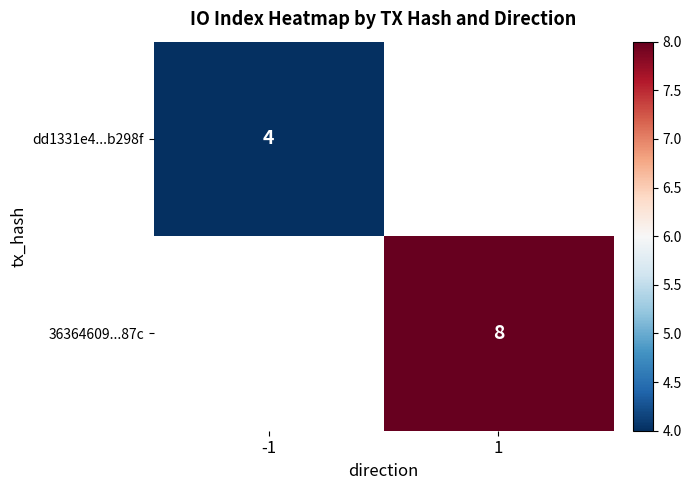

Is the value of dd1331e4...b298f at -1 greater than the value of 36364609...87c at 1?

No